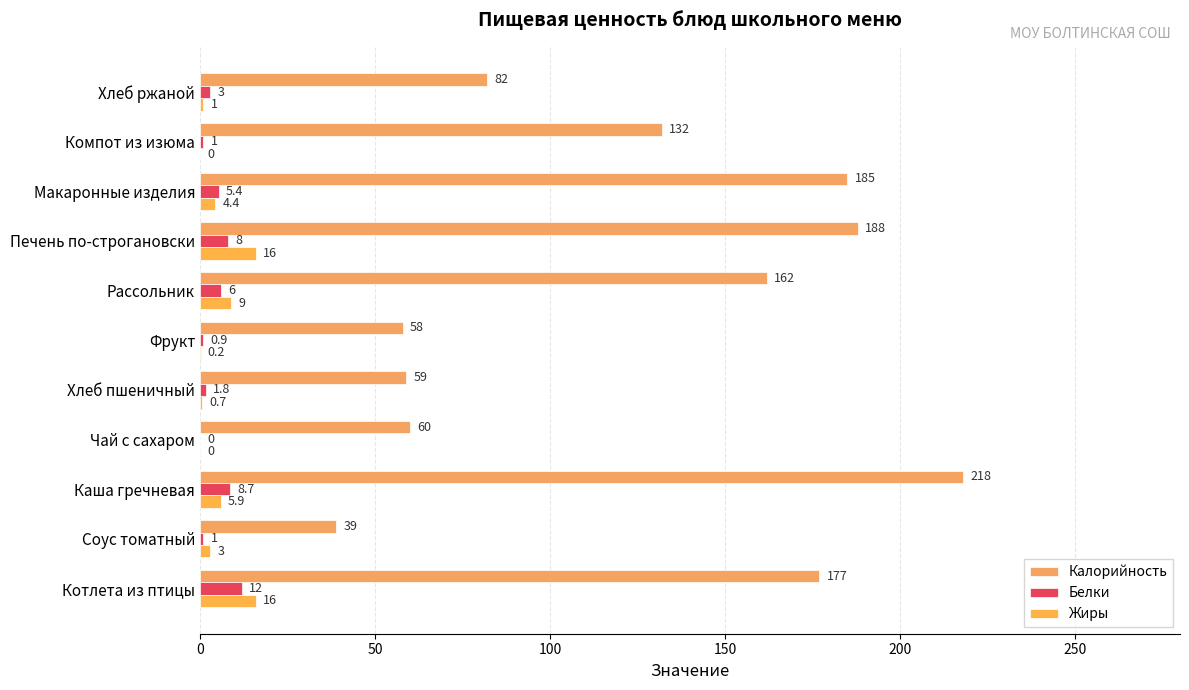

How many distinct data groups are displayed?

3